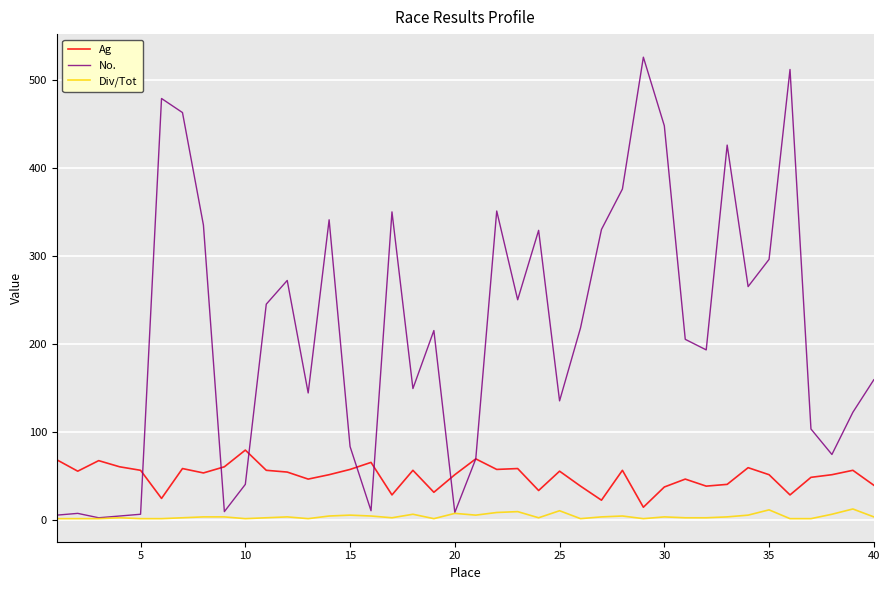

What is the greatest value displayed?

526